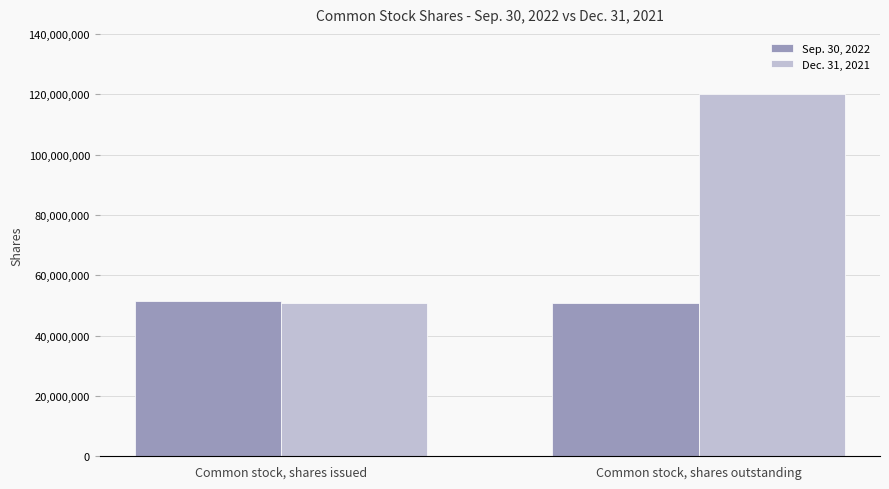

The value of Dec. 31, 2021 at Common stock, shares issued is 50652864. True or false?

True